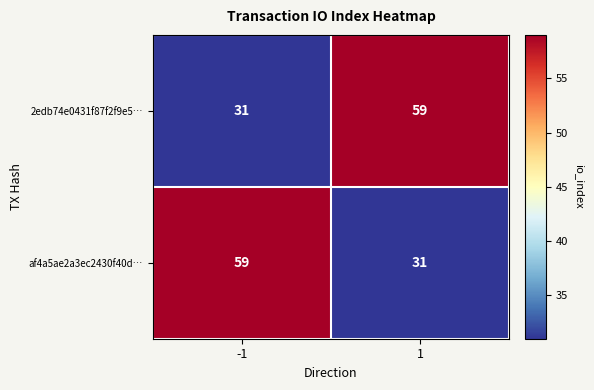

What is the total value across all series at -1?

90